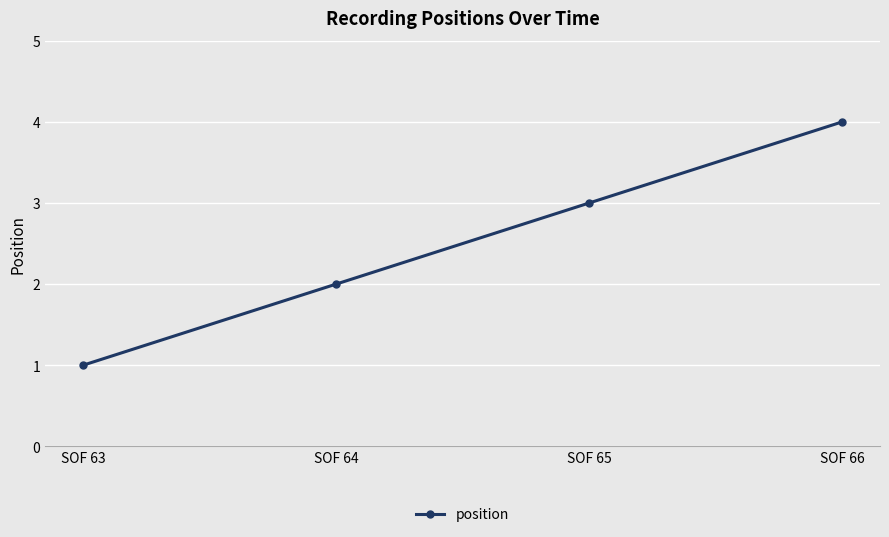

What is the difference between the values at SOF 66 and SOF 63?

3